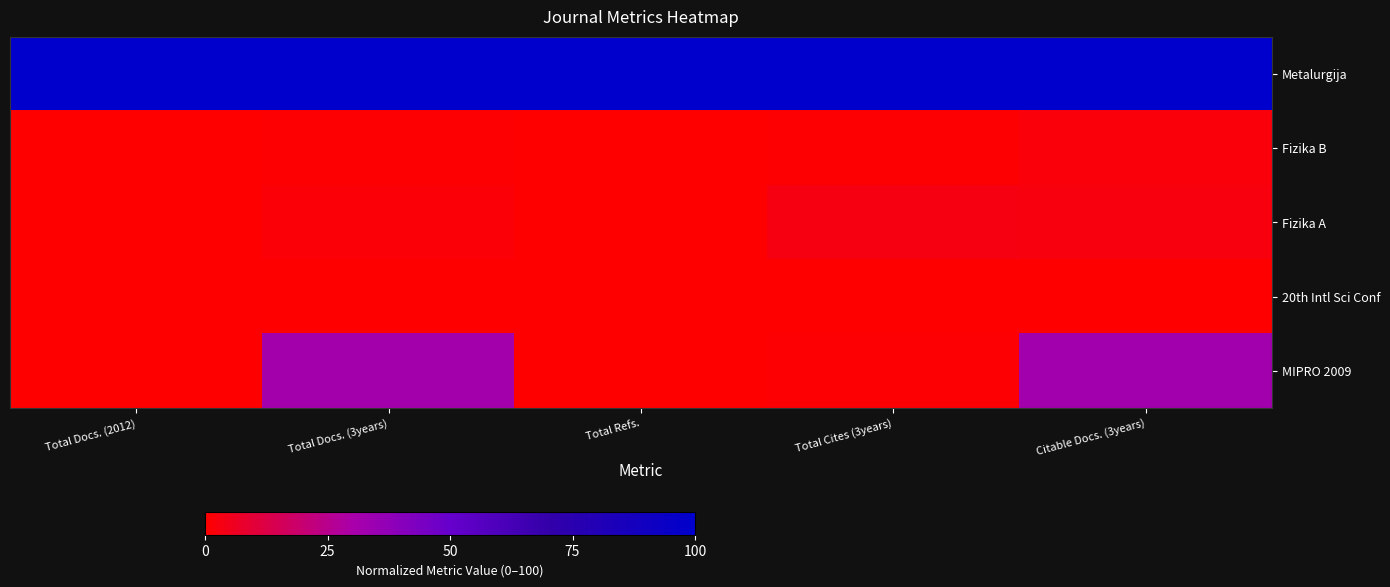

Reading left to right, what are all the values shown in this chart?

Metalurgija: Total Docs. (2012)=100.0	Total Docs. (3years)=100.0	Total Refs.=100.0	Total Cites (3years)=100.0	Citable Docs. (3years)=100.0
Fizika B: Total Docs. (2012)=0.0	Total Docs. (3years)=0.7	Total Refs.=0.0	Total Cites (3years)=0.6	Citable Docs. (3years)=2.0
Fizika A: Total Docs. (2012)=0.0	Total Docs. (3years)=1.3	Total Refs.=0.0	Total Cites (3years)=3.4	Citable Docs. (3years)=2.6
20th Intl Sci Conf: Total Docs. (2012)=0.0	Total Docs. (3years)=0.0	Total Refs.=0.0	Total Cites (3years)=0.0	Citable Docs. (3years)=0.0
MIPRO 2009: Total Docs. (2012)=0.0	Total Docs. (3years)=31.8	Total Refs.=0.0	Total Cites (3years)=1.1	Citable Docs. (3years)=32.2